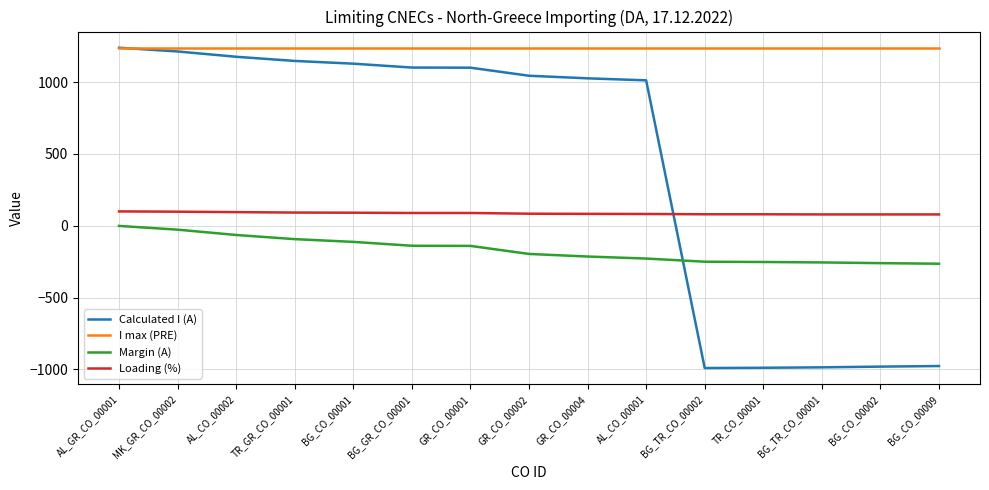

How many intersections are there between Calculated I (A) and Loading (%)?

1